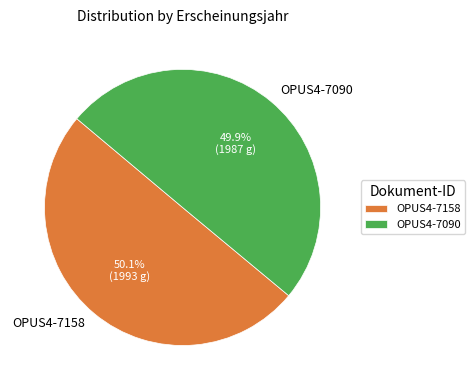

Approximately how many times larger is the value at OPUS4-7090 compared to OPUS4-7158?

1.0